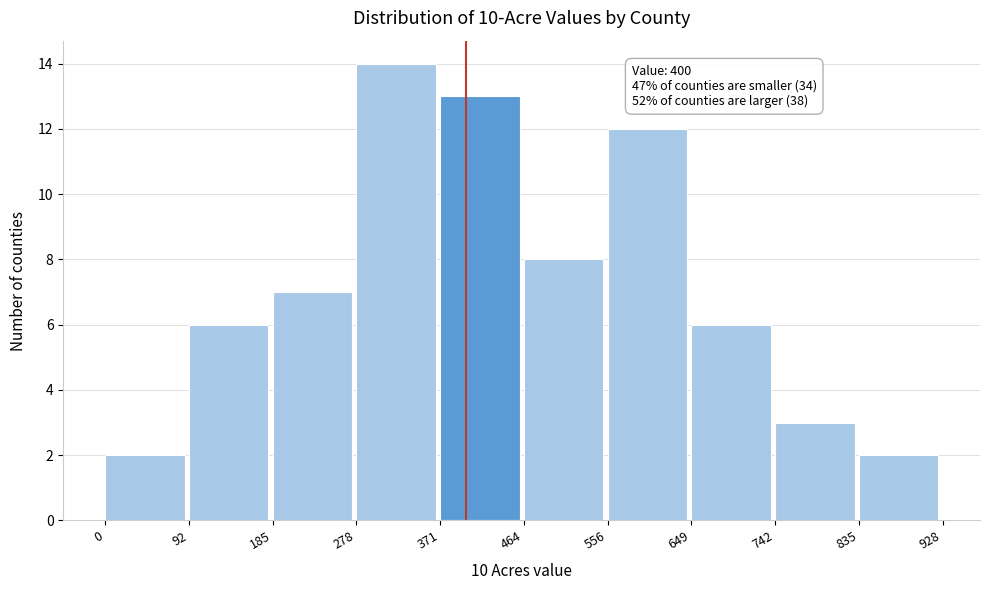

Which range on the x-axis has the tallest bar?

278 to 371